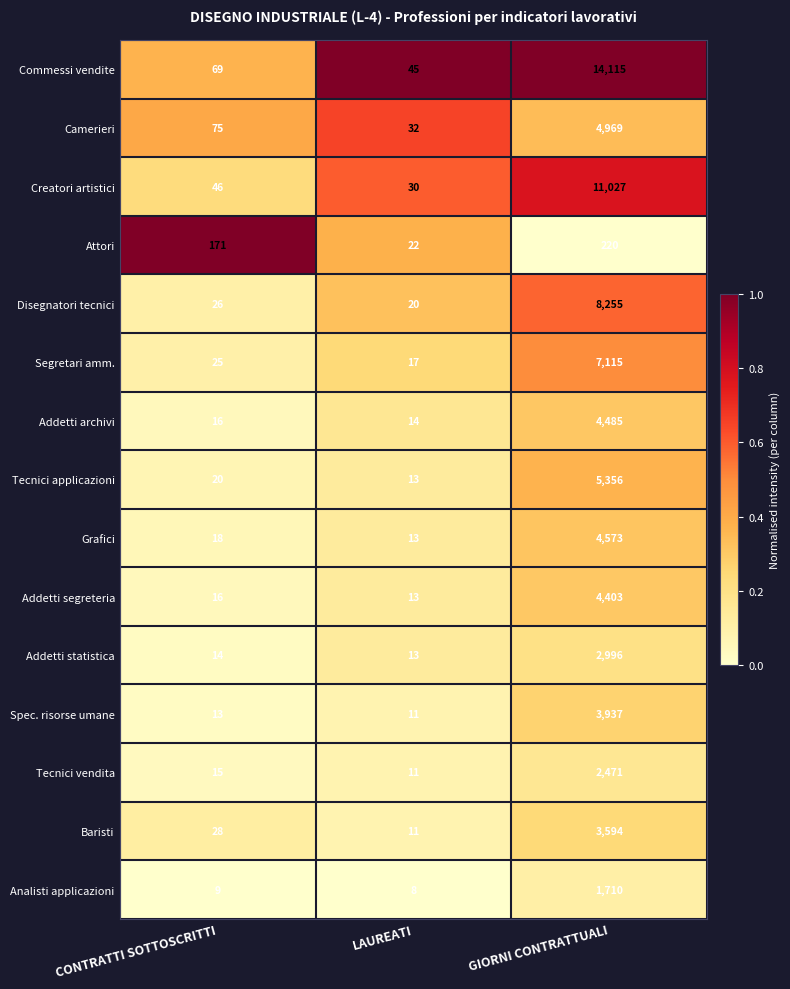

Is the value of Tecnici applicazioni at LAUREATI greater than the value of Addetti statistica at CONTRATTI SOTTOSCRITTI?

No